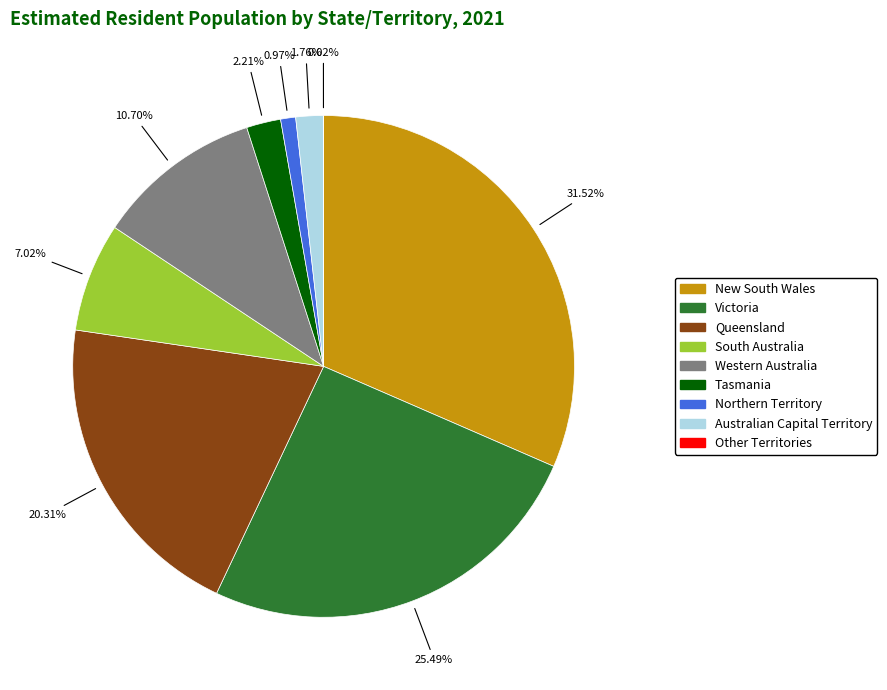

Which slice is the largest?

New South Wales